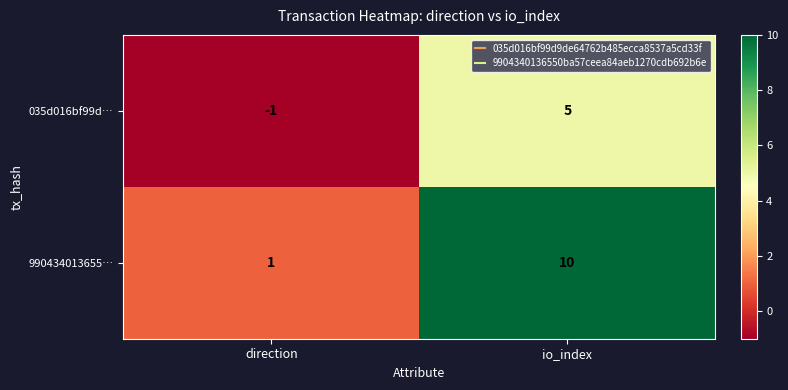

The 035d016bf99d… series shows 5 at io_index. True or false?

True